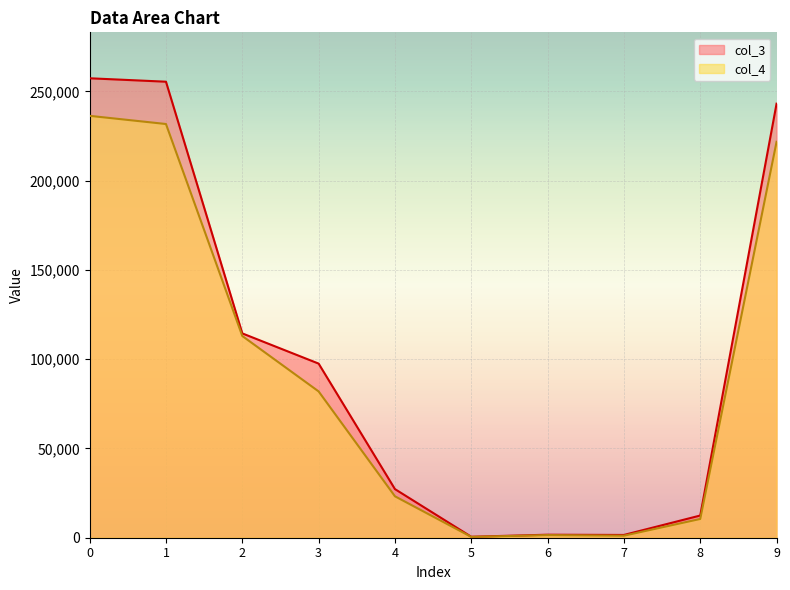

What is the minimum value shown in the chart?

471